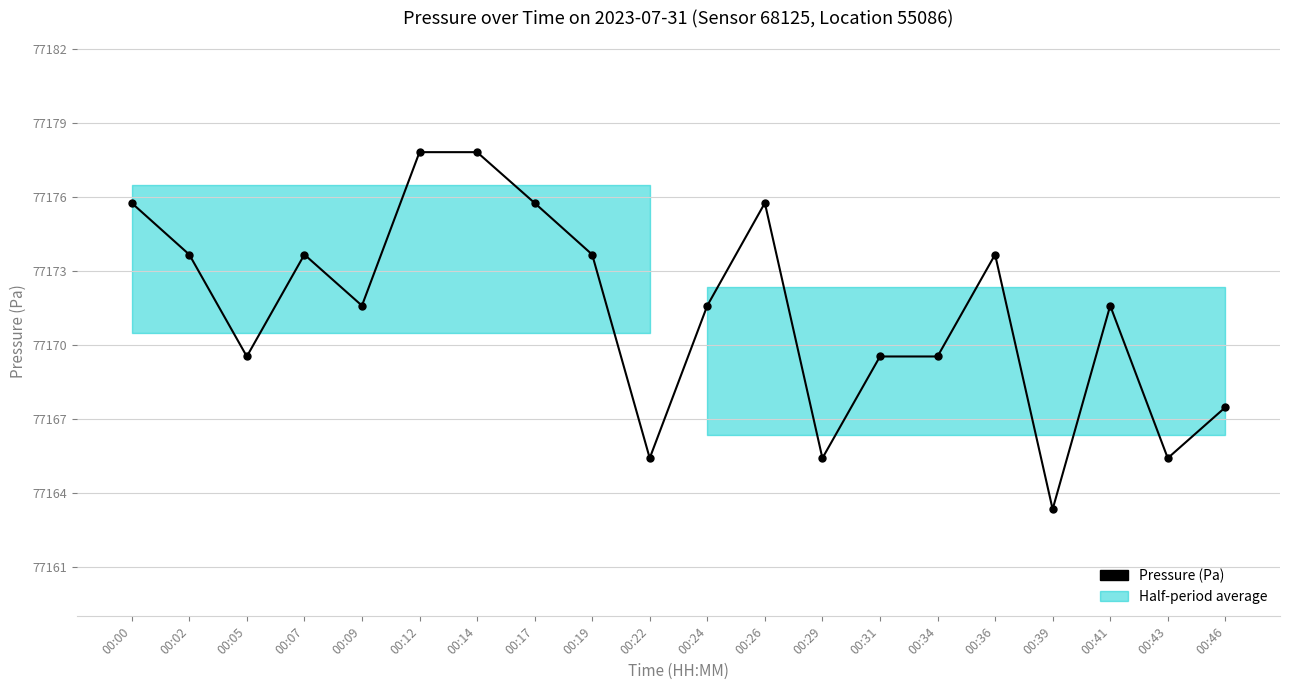

How many values are below 77171?

8